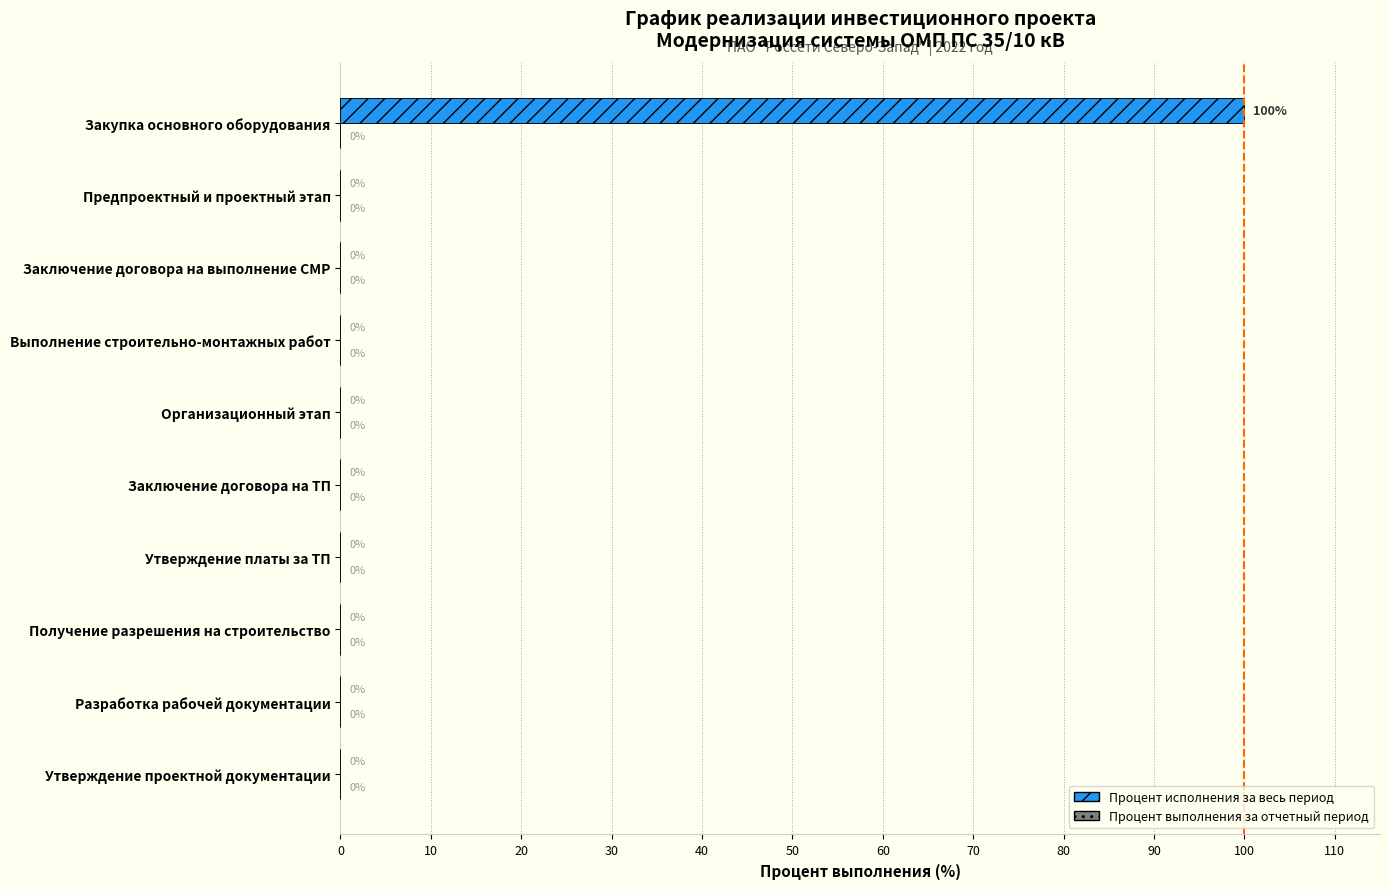

Which series has the largest total across all categories?

Процент исполнения за весь период